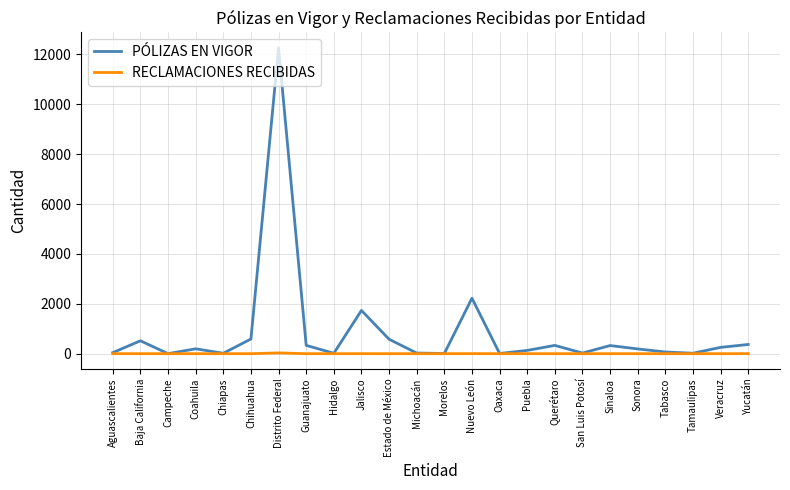

At which category does the chart reach its peak across all series?

Distrito Federal